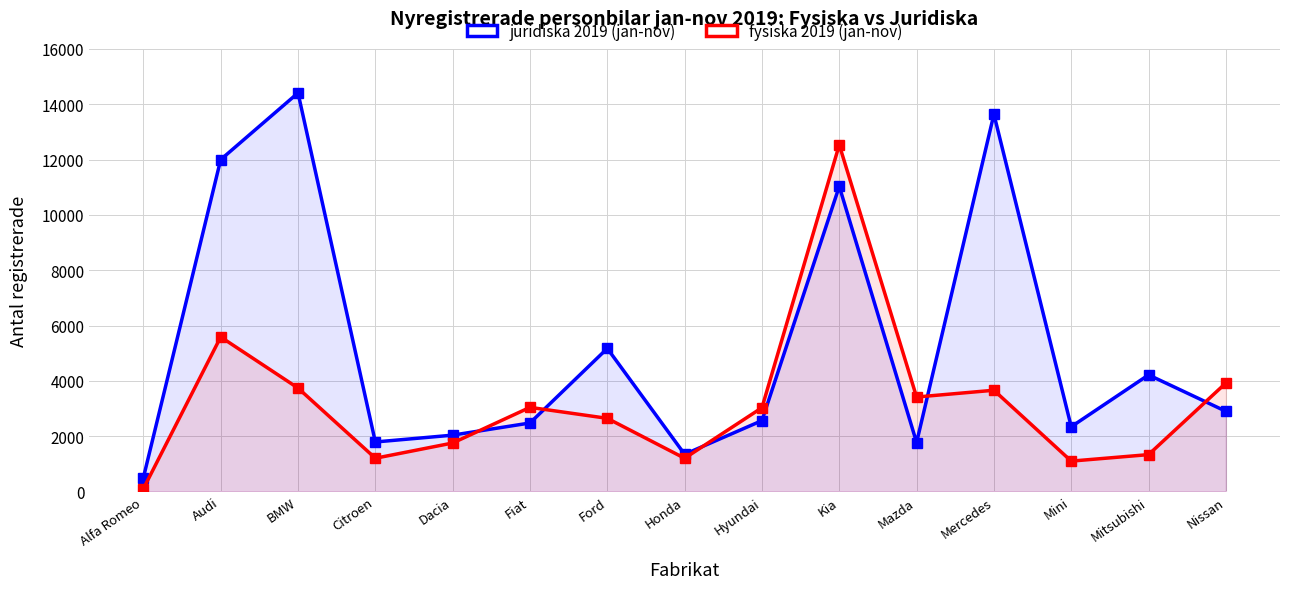

What are all the series names shown in the legend?

juridiska 2019 (jan-nov), fysiska 2019 (jan-nov)